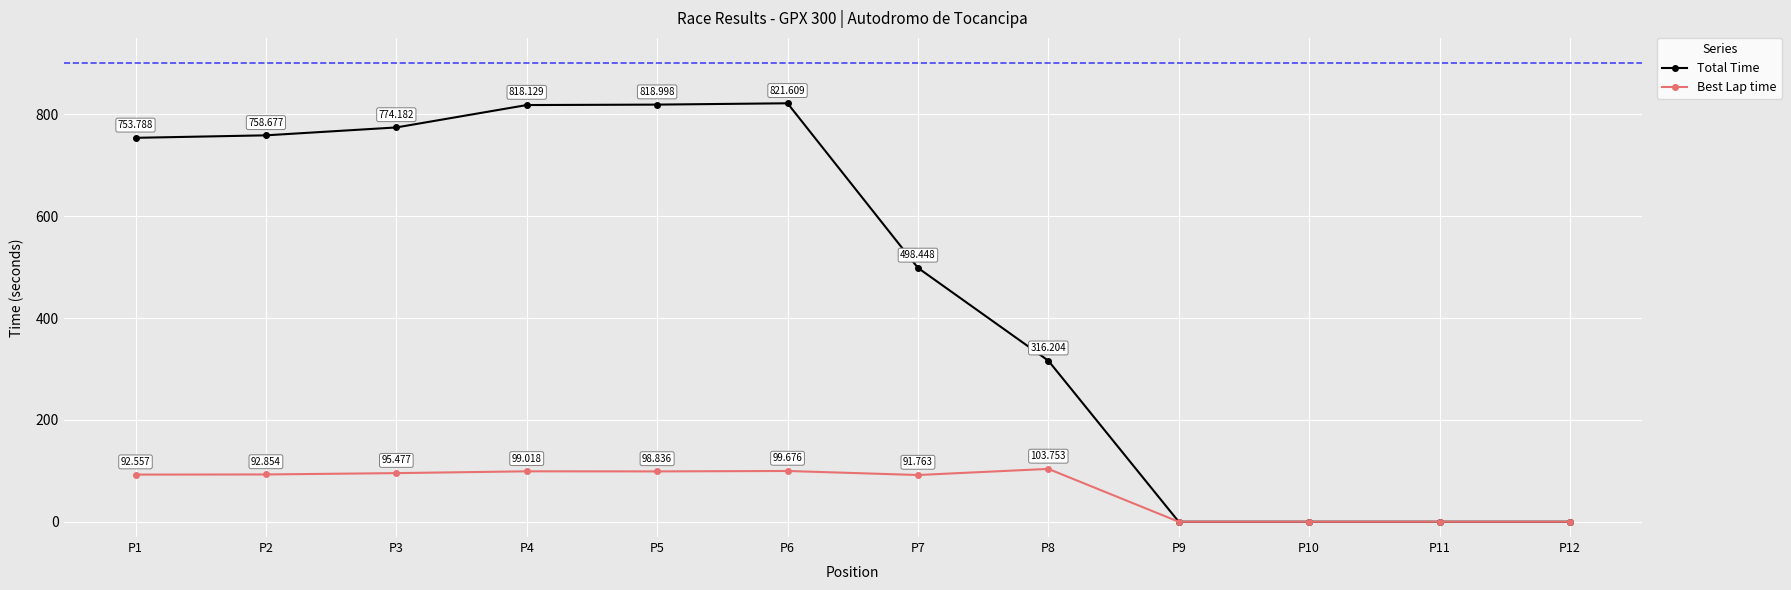

What is the average value of the Best Lap time series?

64.5